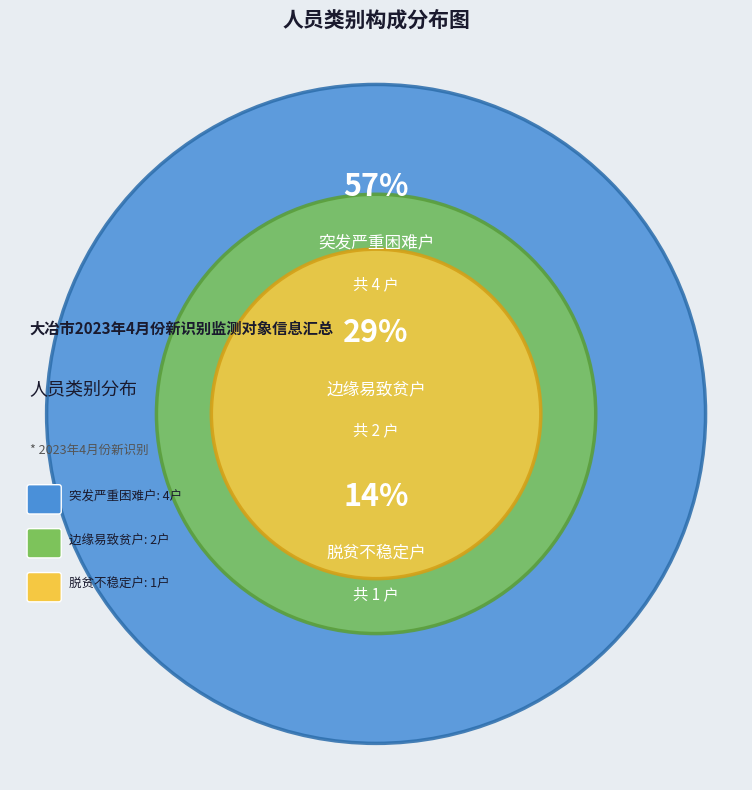

What is the change in value from 突发严重困难户 to 脱贫不稳定户?

-3